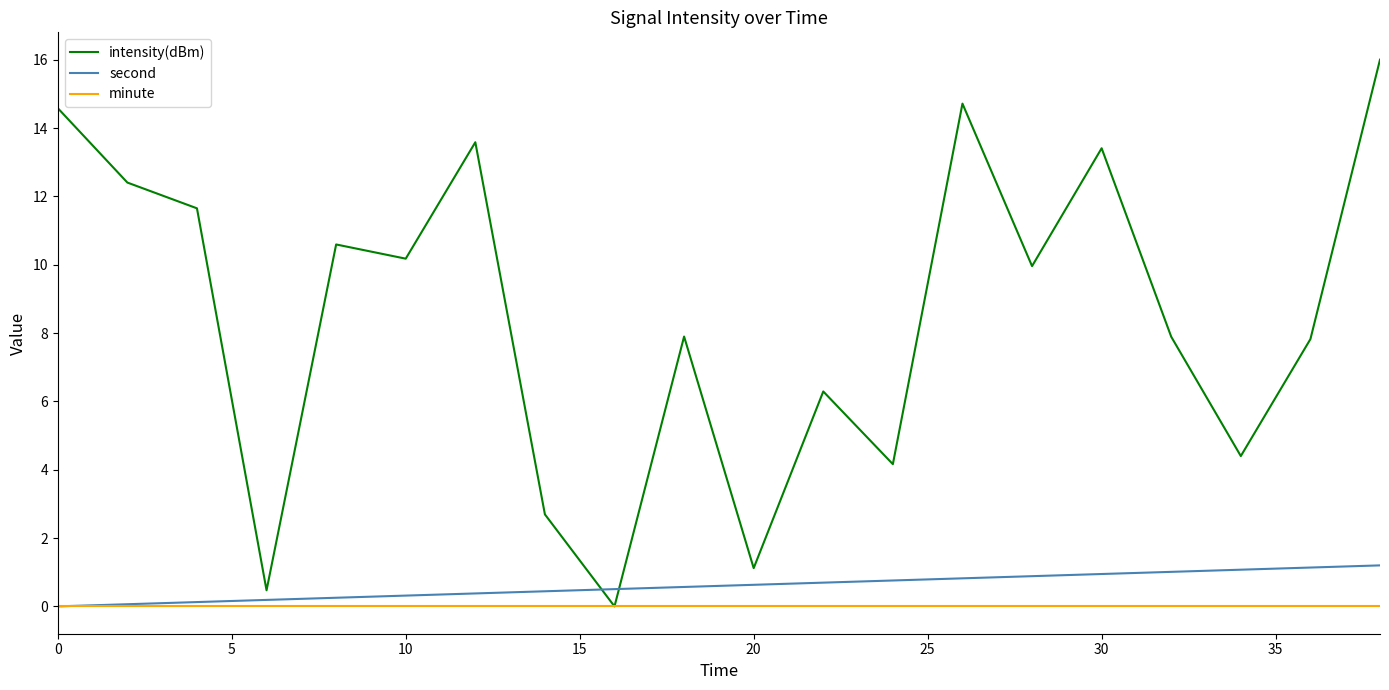

List the series in order of their peak value, highest first.

intensity(dBm), second, minute